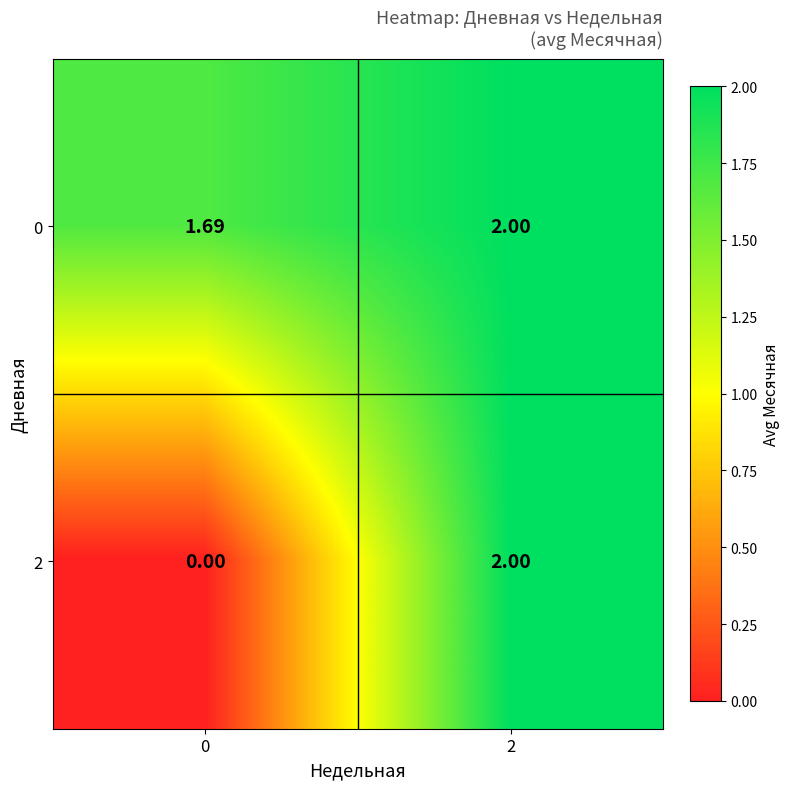

Rank the series by their maximum value, from highest to lowest.

0, 2